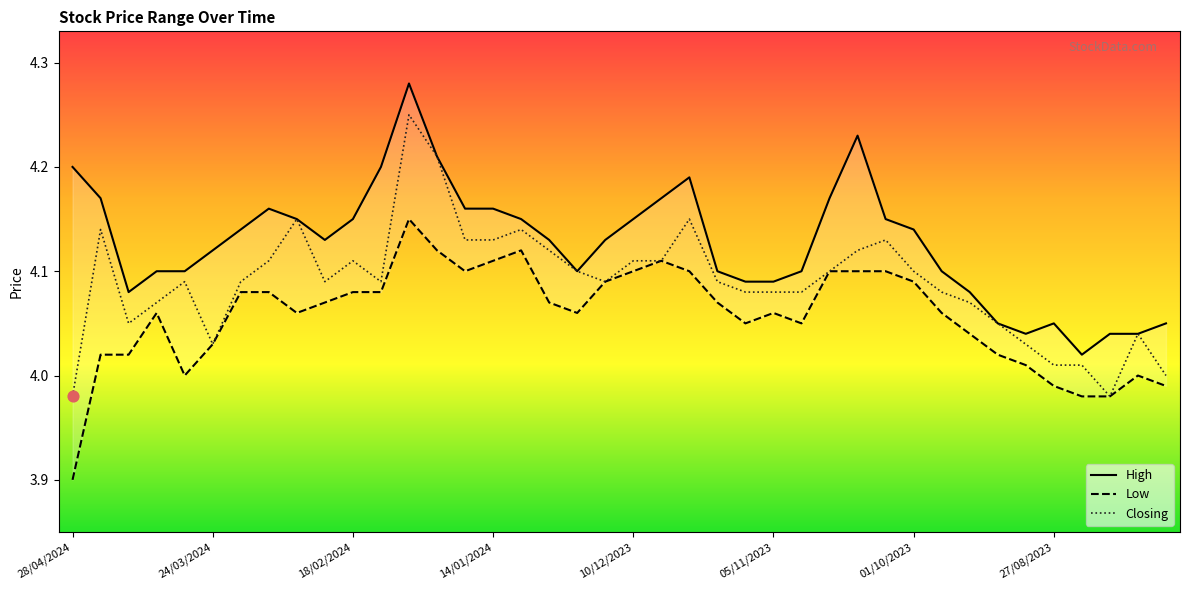

What are all the series names shown in the legend?

High, Low, Closing